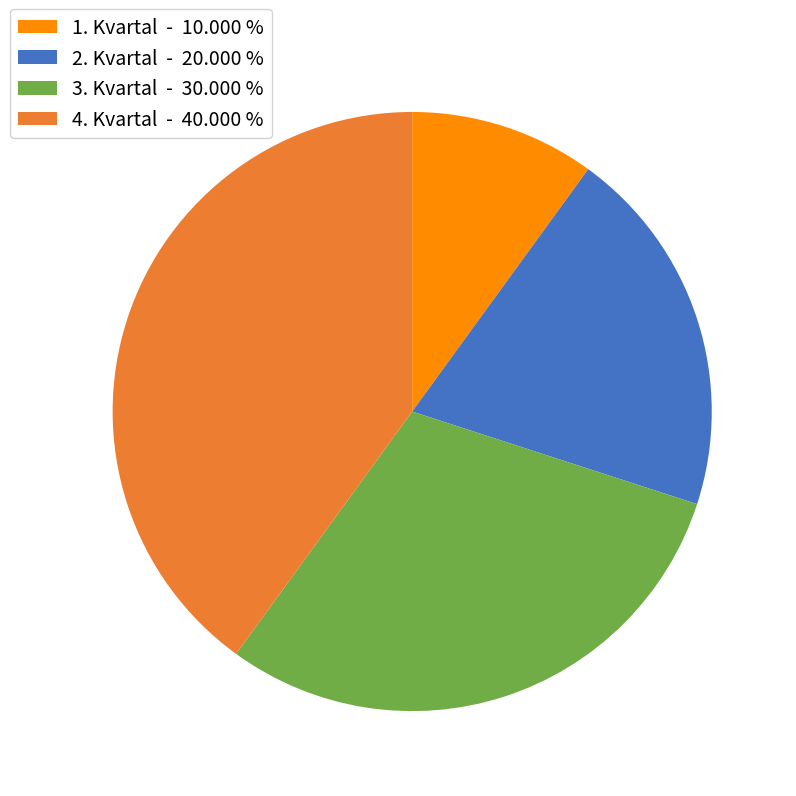

Rank the categories by value from lowest to highest.

1. Kvartal, 2. Kvartal, 3. Kvartal, 4. Kvartal